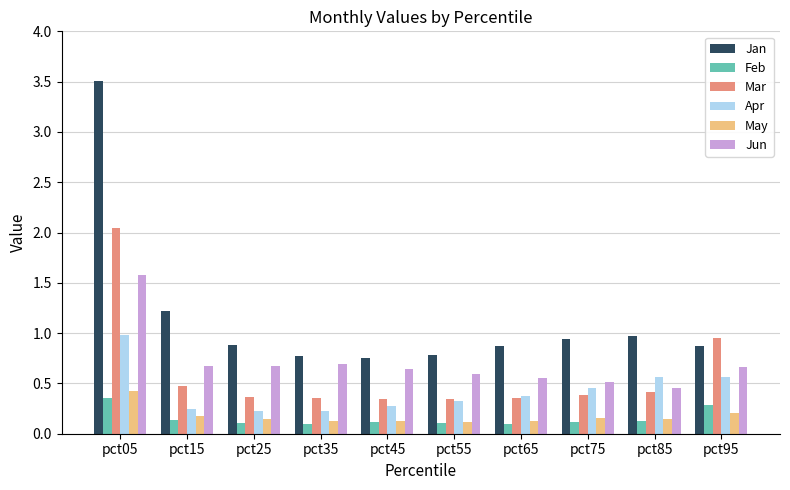

How many categories are shown in the chart?

10